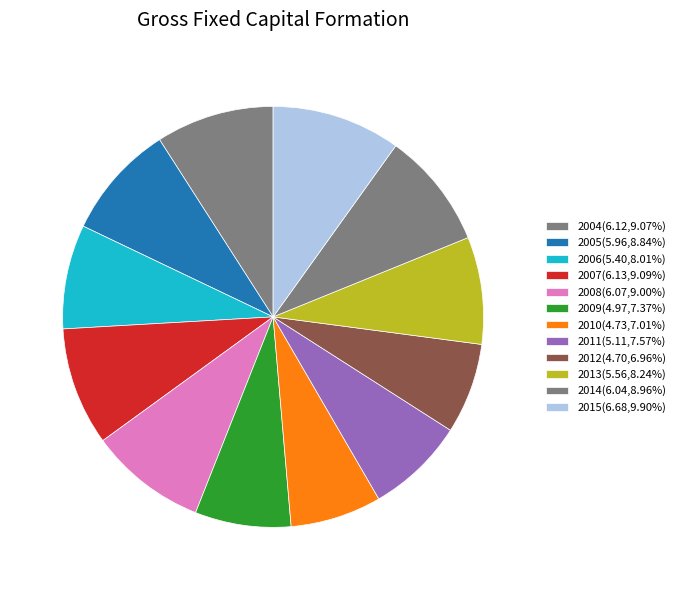

Which slice is the smallest?

2012